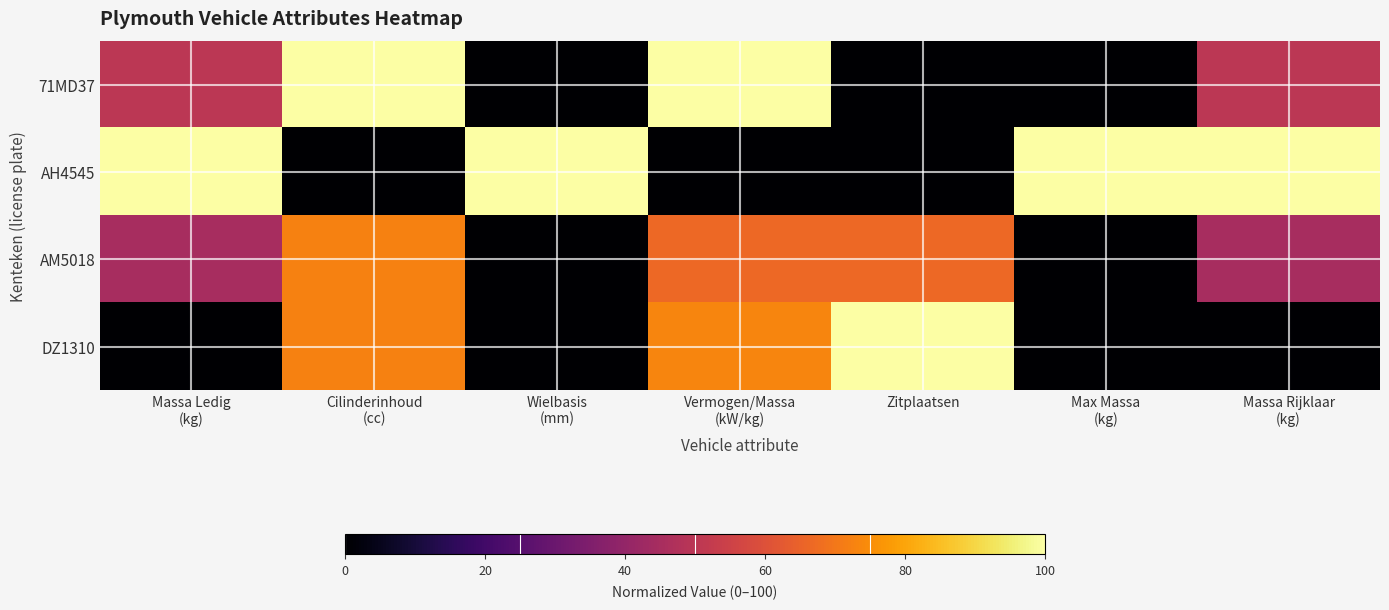

Reading left to right, list all the values displayed in this chart.

71MD37: Massa Ledig
(kg)=50.0	Cilinderinhoud
(cc)=100.0	Wielbasis
(mm)=0.0	Vermogen/Massa
(kW/kg)=100.0	Zitplaatsen=0.0	Max Massa
(kg)=0.0	Massa Rijklaar
(kg)=50.0
AH4545: Massa Ledig
(kg)=100.0	Cilinderinhoud
(cc)=0.0	Wielbasis
(mm)=100.0	Vermogen/Massa
(kW/kg)=0.0	Zitplaatsen=0.0	Max Massa
(kg)=100.0	Massa Rijklaar
(kg)=100.0
AM5018: Massa Ledig
(kg)=45.0	Cilinderinhoud
(cc)=72.3	Wielbasis
(mm)=0.0	Vermogen/Massa
(kW/kg)=66.7	Zitplaatsen=66.7	Max Massa
(kg)=0.0	Massa Rijklaar
(kg)=45.0
DZ1310: Massa Ledig
(kg)=0.0	Cilinderinhoud
(cc)=72.3	Wielbasis
(mm)=0.0	Vermogen/Massa
(kW/kg)=73.3	Zitplaatsen=100.0	Max Massa
(kg)=0.0	Massa Rijklaar
(kg)=0.0